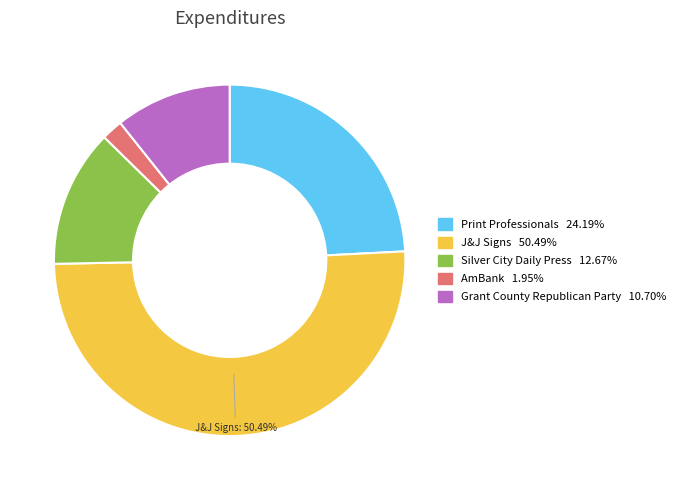

Is there any slice that represents more than half of the pie?

Yes